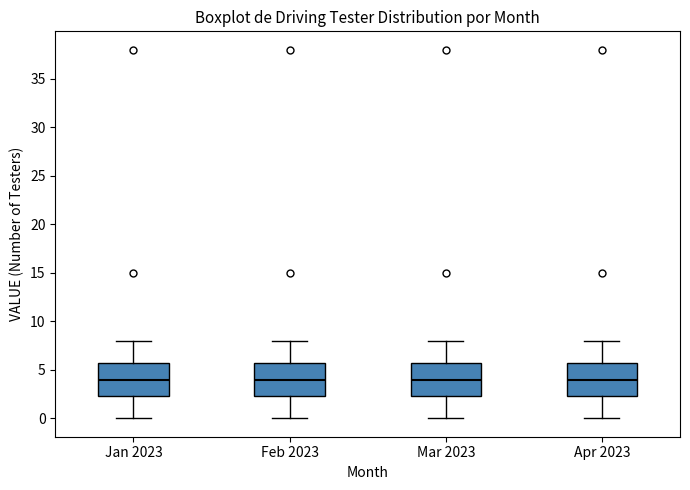

Where does the upper whisker of the box for Apr 2023 end on the y-axis? The values are not printed on the chart, so give them approximately, as read against the axis.

8.0